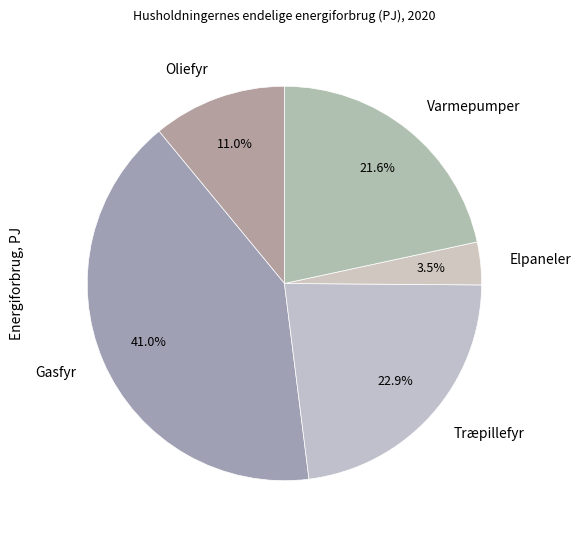

True or false: Træpillefyr accounts for 23% of the total.

True